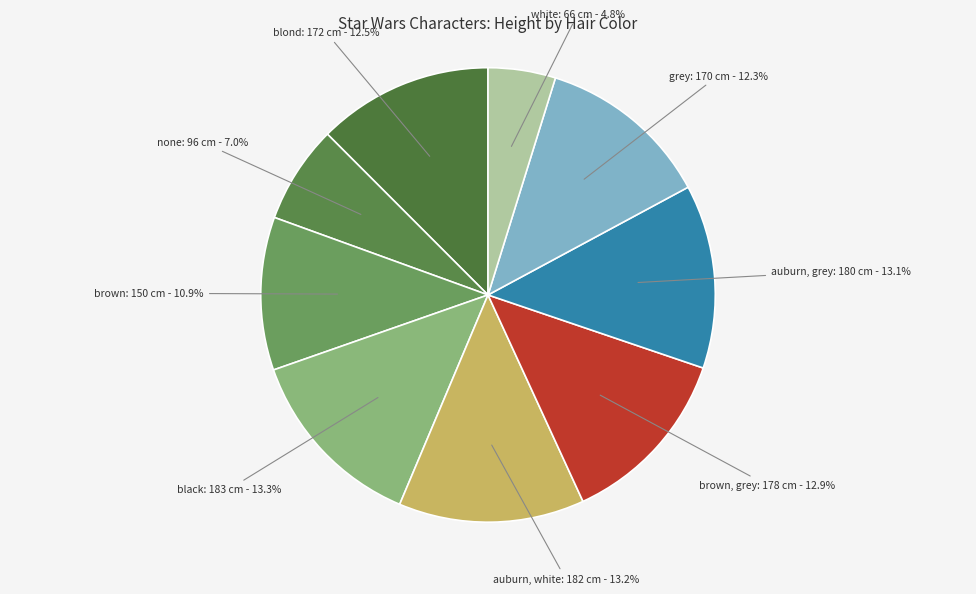

How many segments does this pie chart have?

9